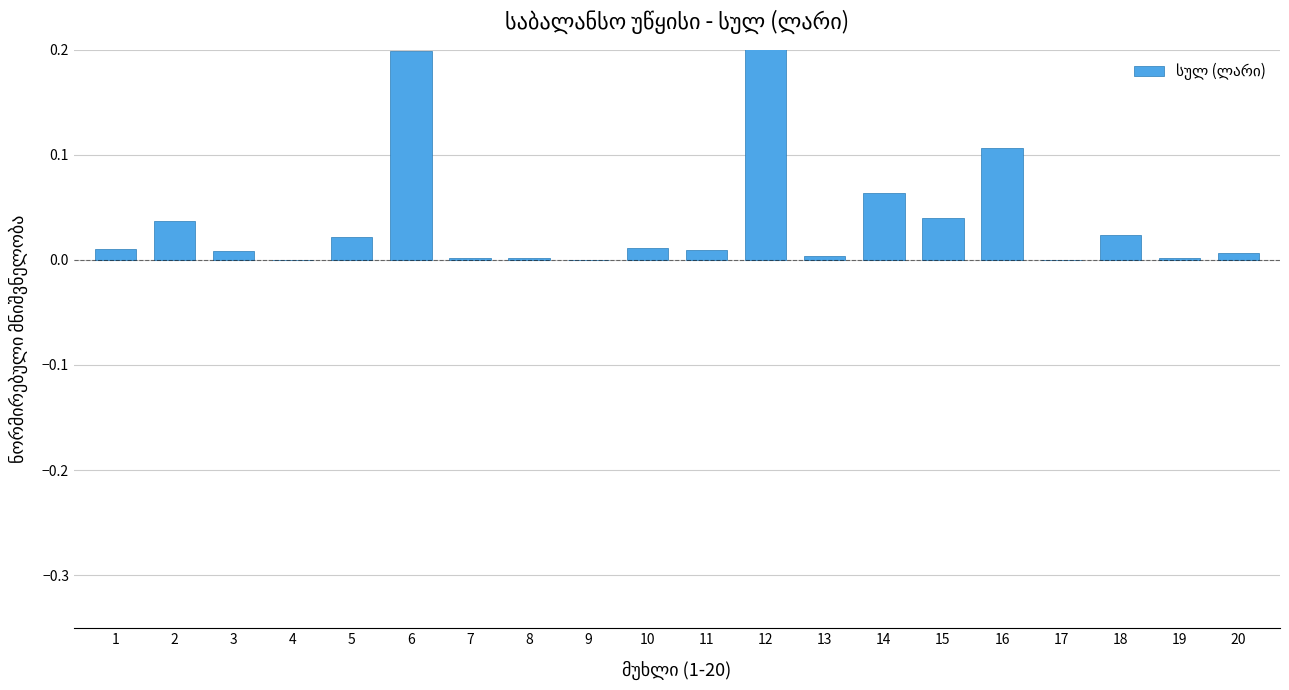

How many bars are there in total?

20